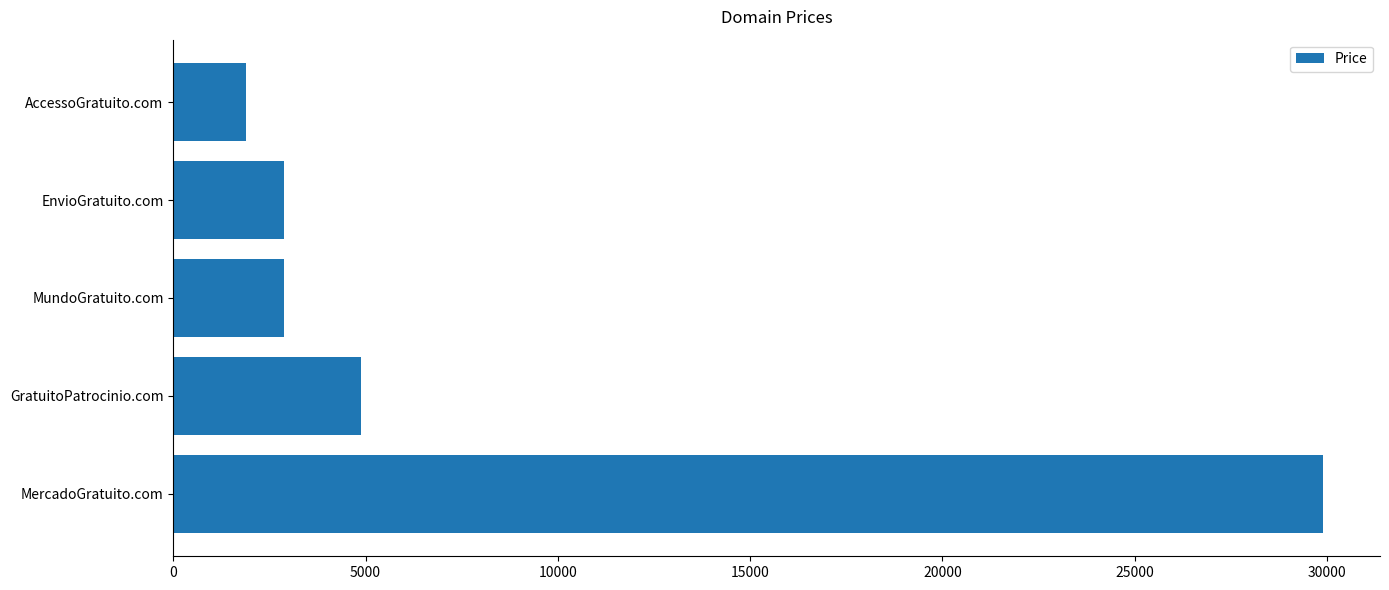

Reading top to bottom, extract all data points from this chart.

AccessoGratuito.com=1888	EnvioGratuito.com=2888	MundoGratuito.com=2888	GratuitoPatrocinio.com=4888	MercadoGratuito.com=29888